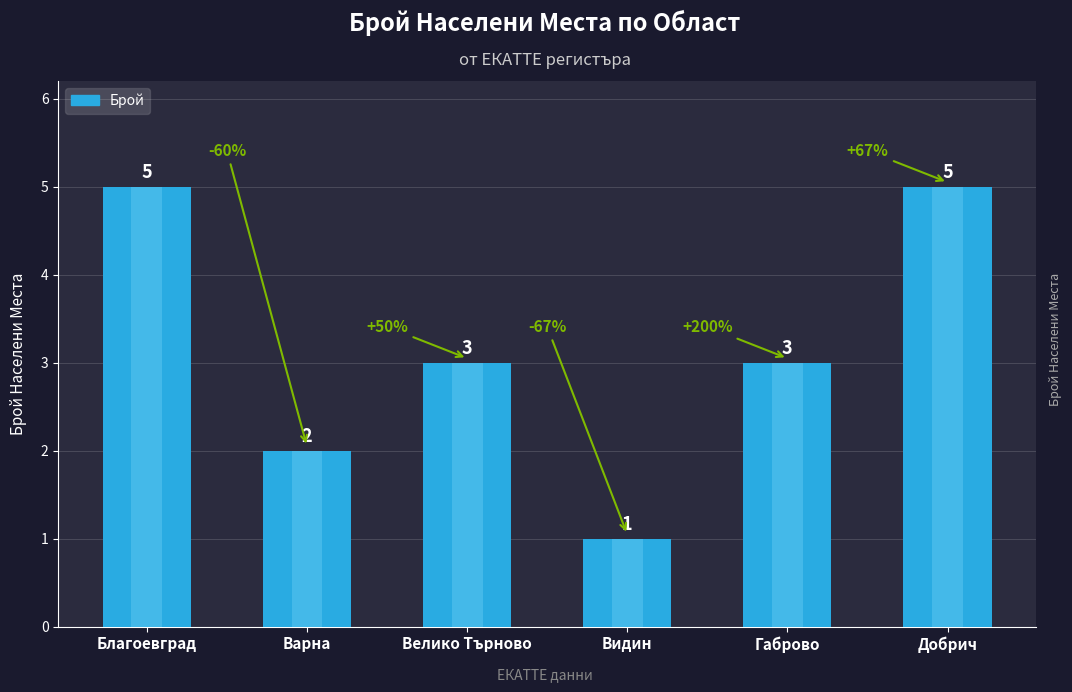

Between Видин and Габрово, which is larger?

Габрово